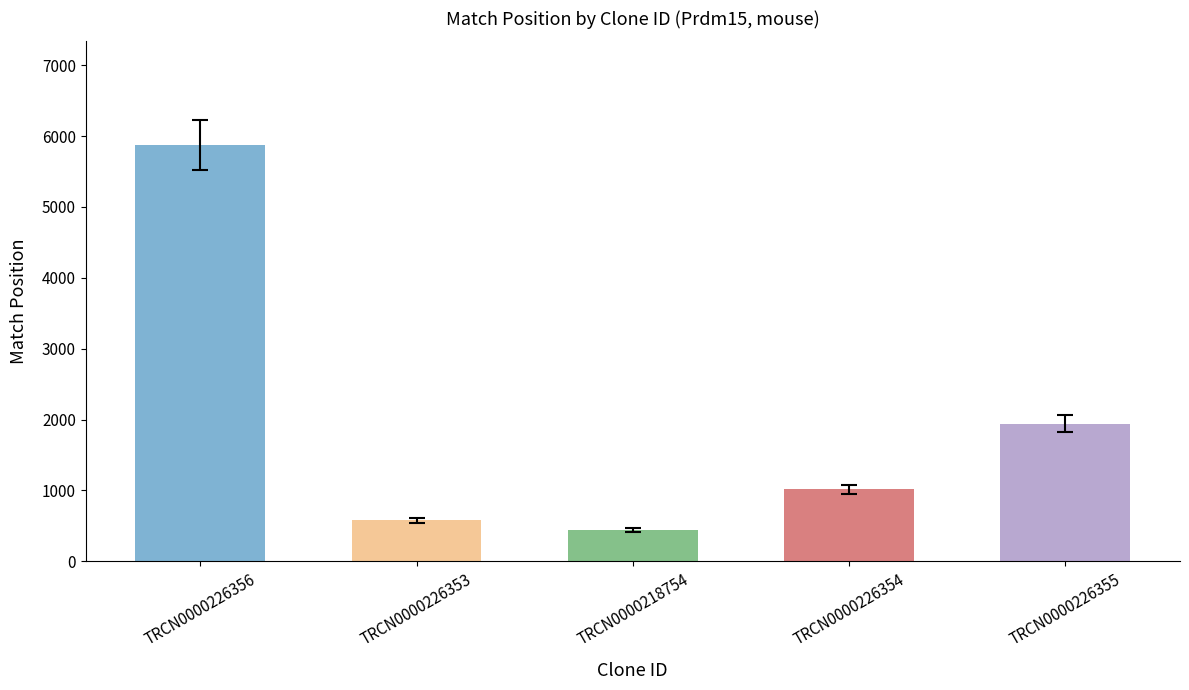

What value does the data have at TRCN0000226356, to the nearest 50?

5850